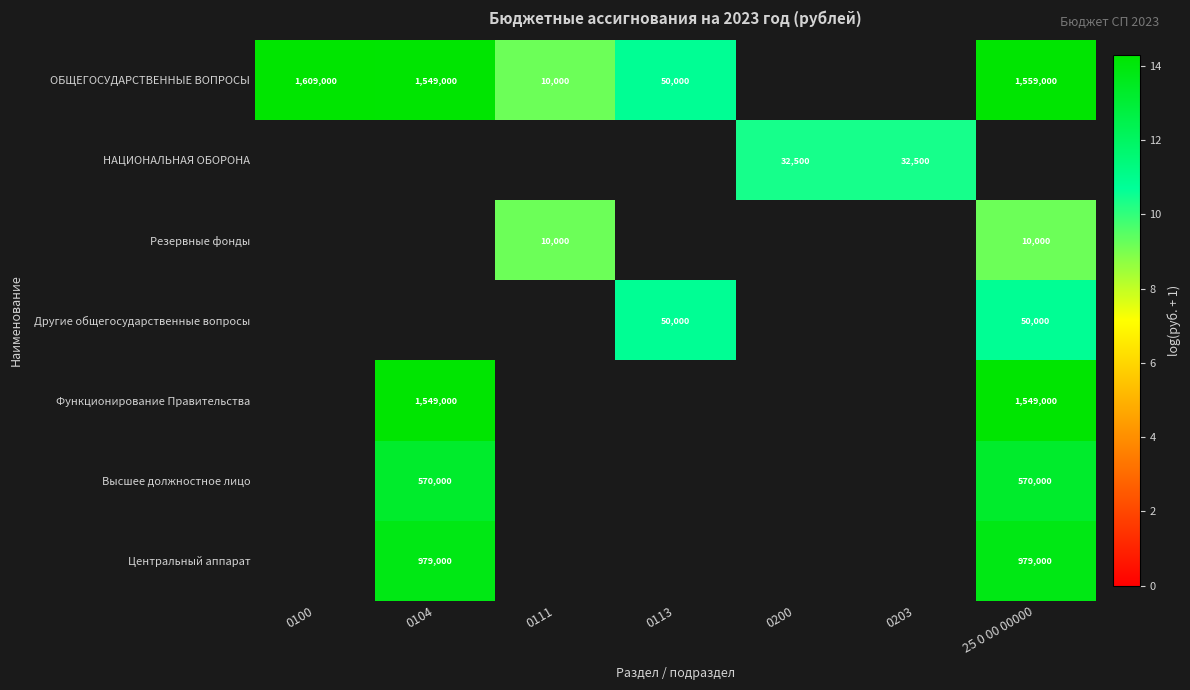

Is the value of НАЦИОНАЛЬНАЯ ОБОРОНА at 0203 greater than the value of ОБЩЕГОСУДАРСТВЕННЫЕ ВОПРОСЫ at 25 0 00 00000?

No